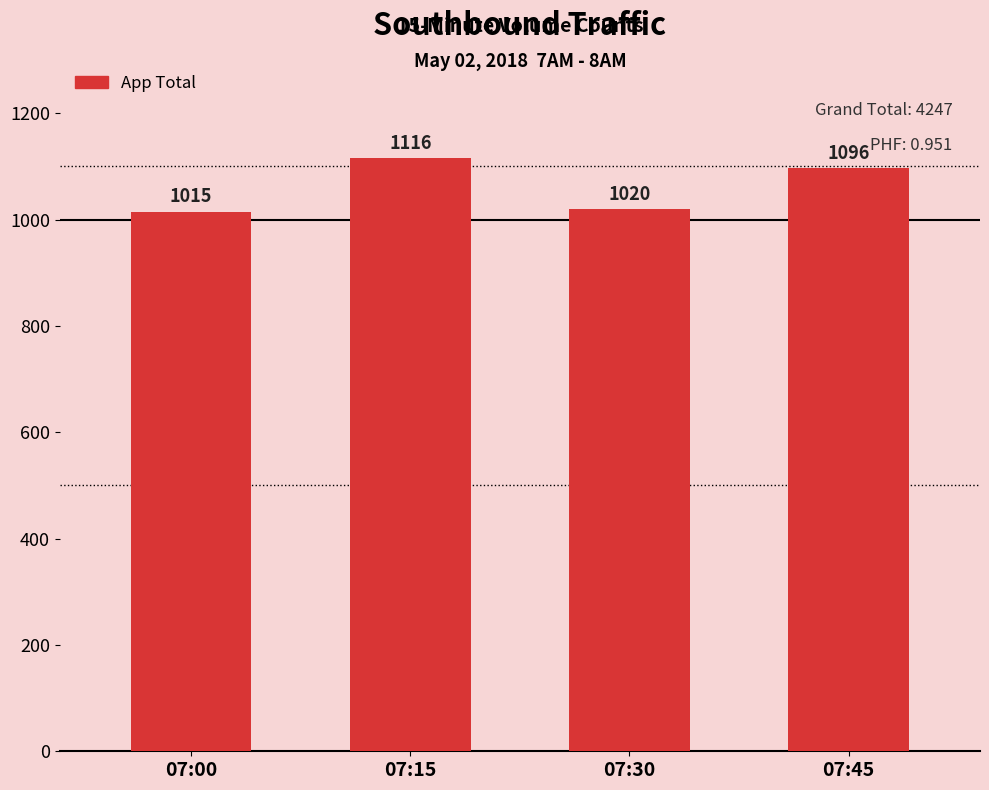

What is the sum of the values at 07:45 and 07:15?

2212